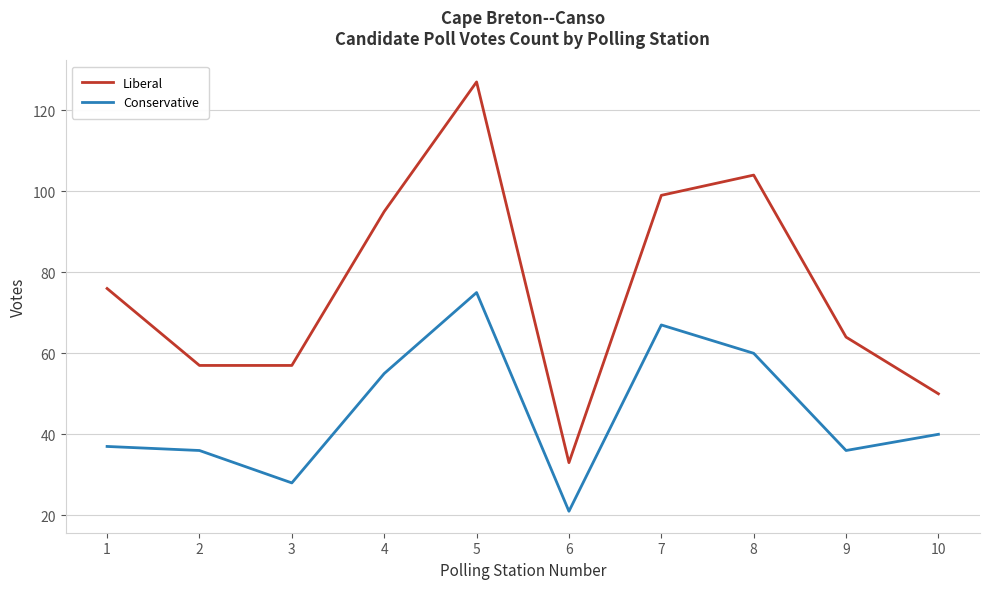

At 8, list the series in order from largest to smallest.

Liberal, Conservative